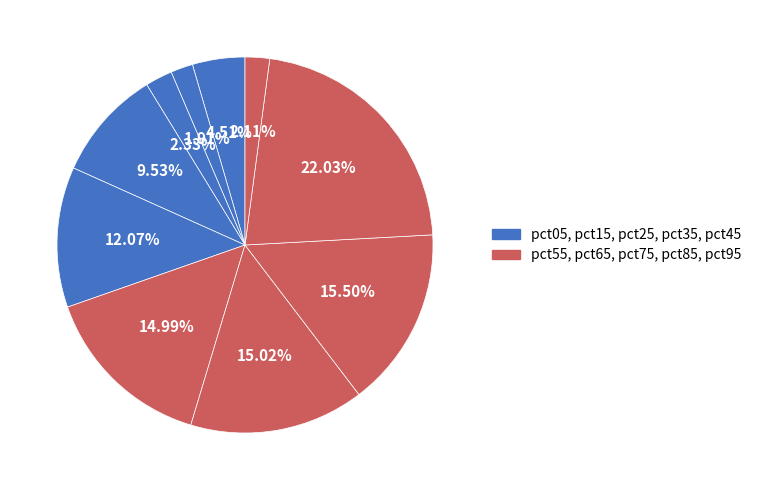

How many slices are in this pie chart?

10